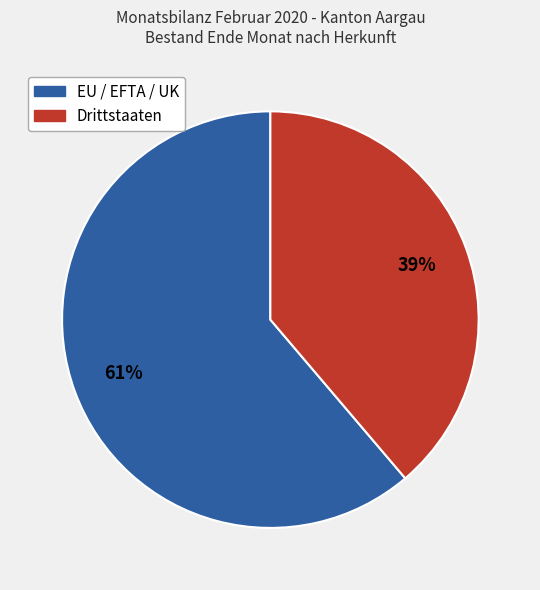

Which category accounts for the majority?

EU / EFTA / UK